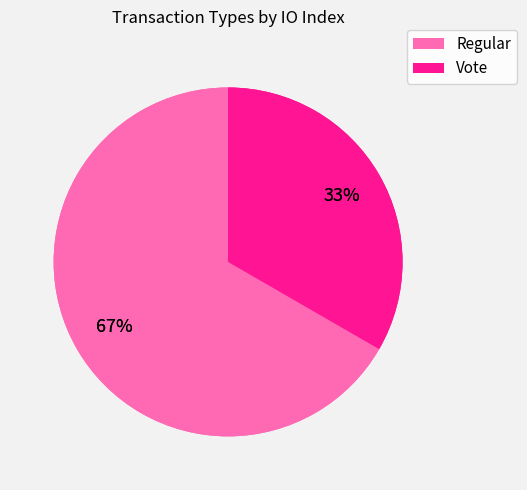

Rank the categories by value from highest to lowest.

Regular, Vote